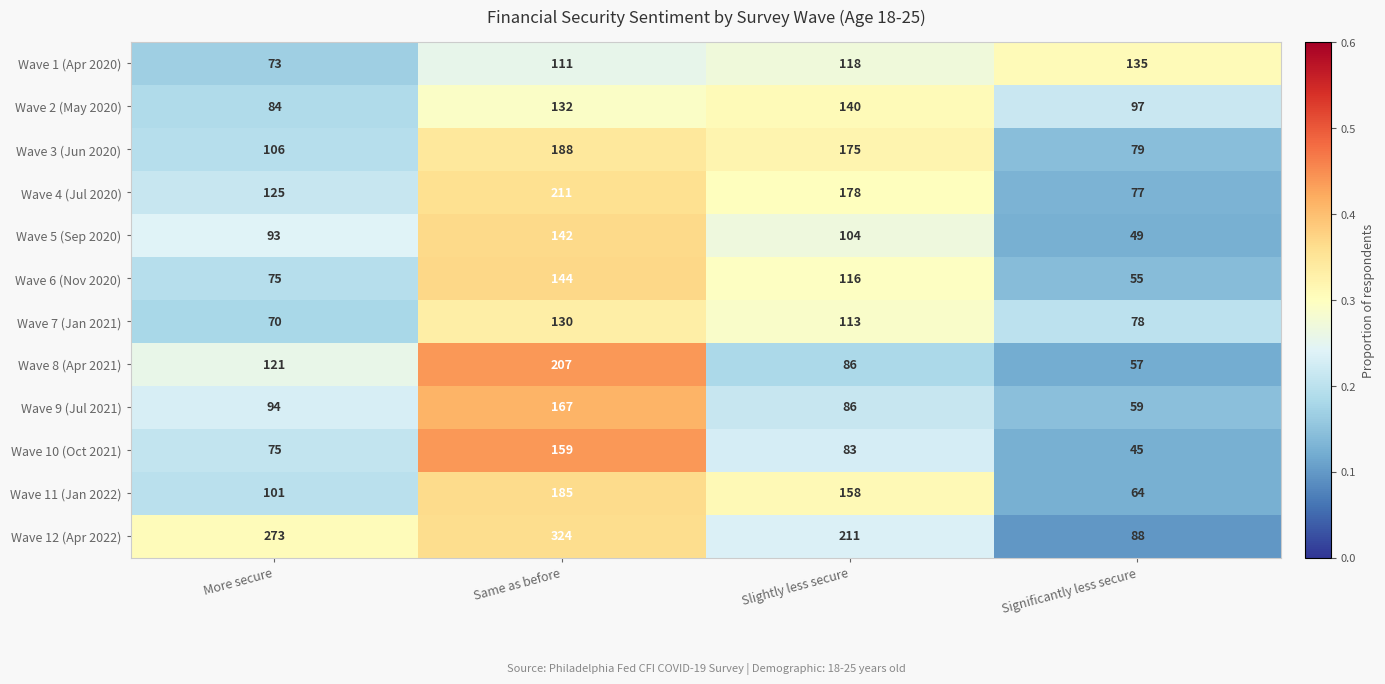

What is the average value of the Wave 9 (Jul 2021) series?

102